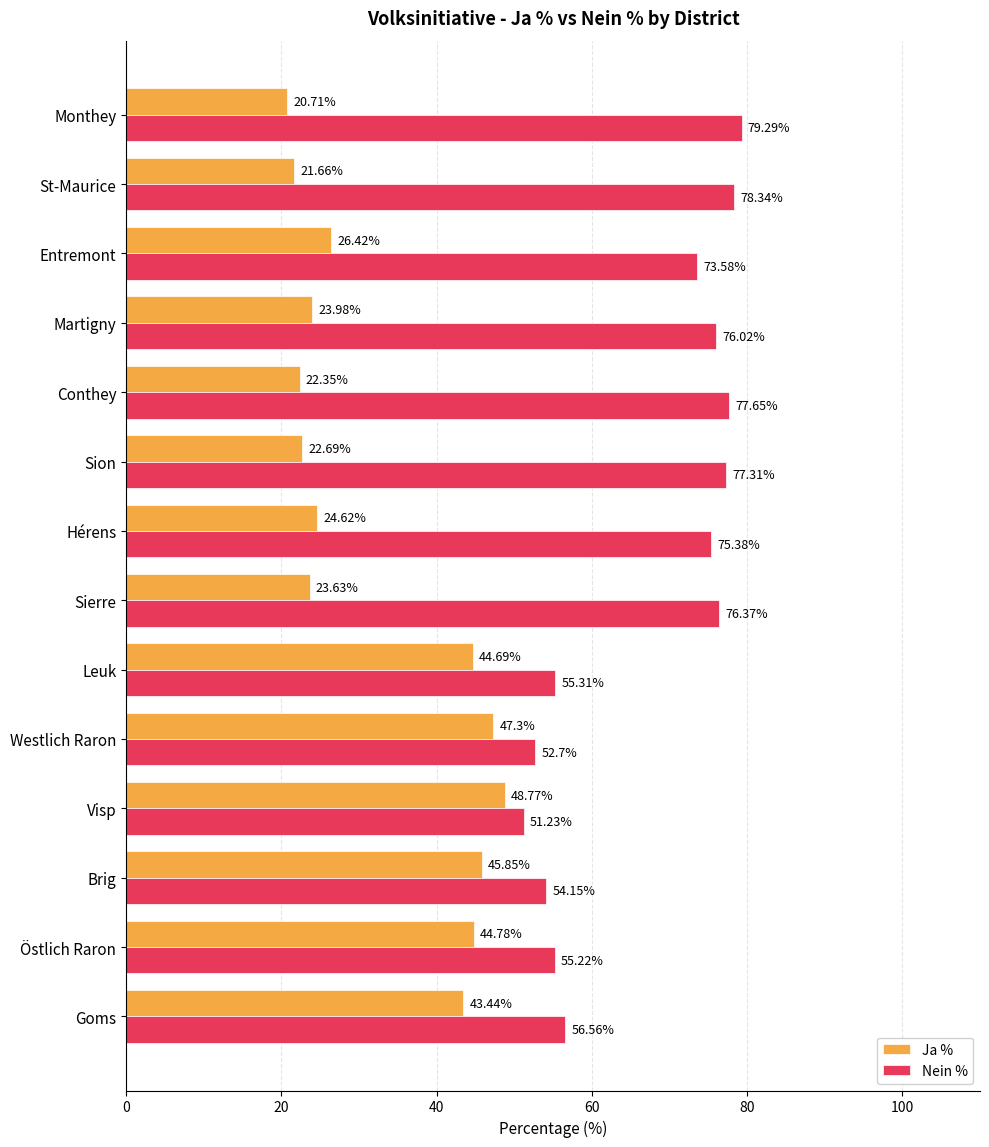

What is the difference between the highest and lowest values at Martigny?

52.0